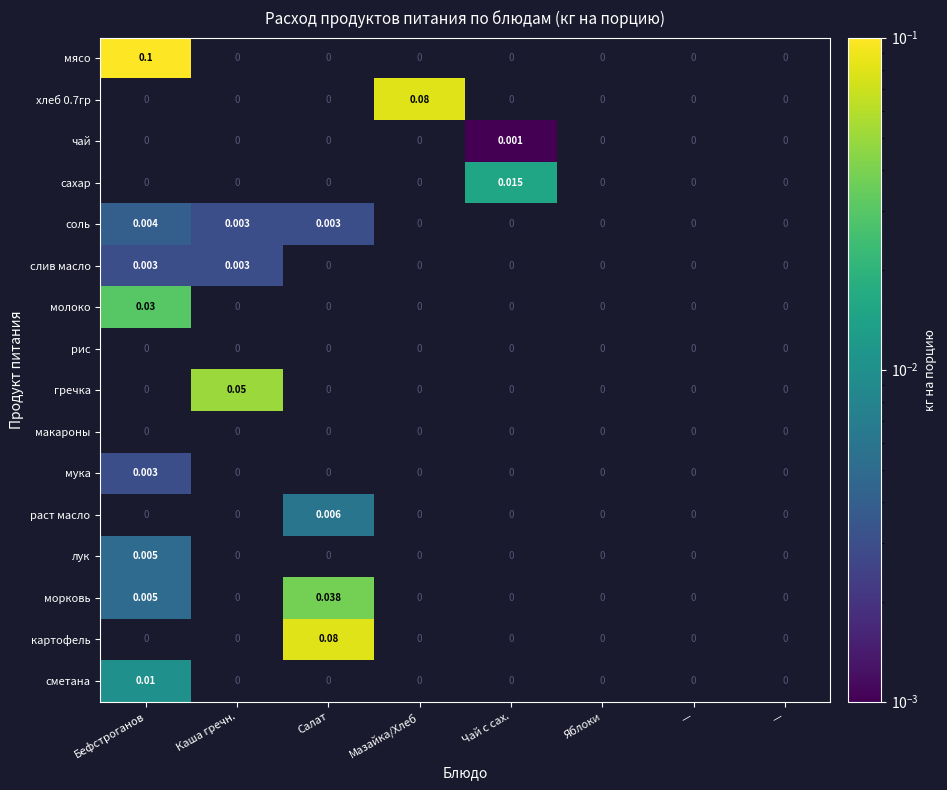

At Салат, list the series in order from smallest to largest.

мясо, хлеб 0.7гр, чай, сахар, соль, слив масло, молоко, рис, гречка, макароны, мука, раст масло, лук, морковь, картофель, сметана